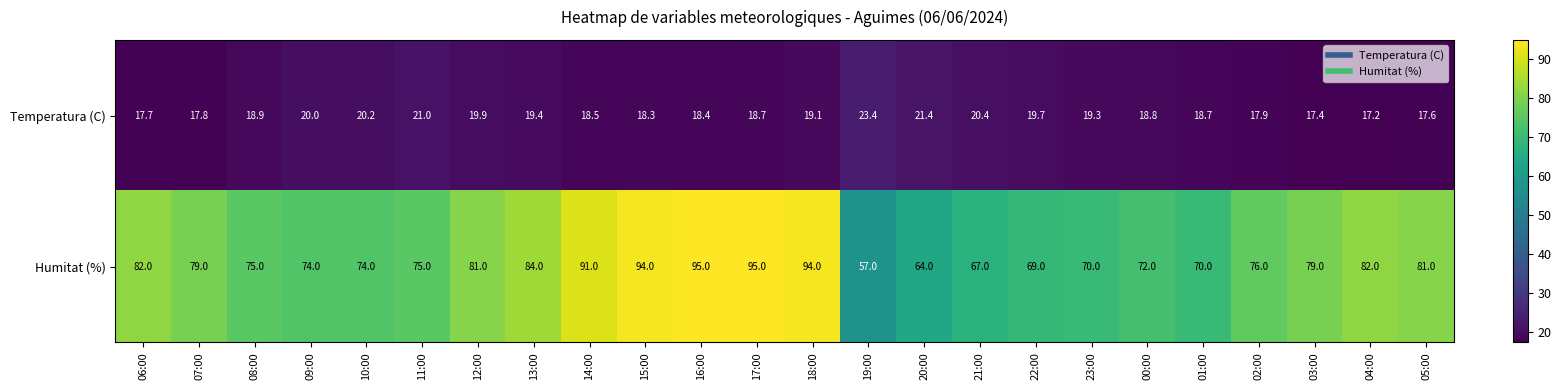

At 22:00, list the series in order from largest to smallest.

Humitat (%), Temperatura (C)